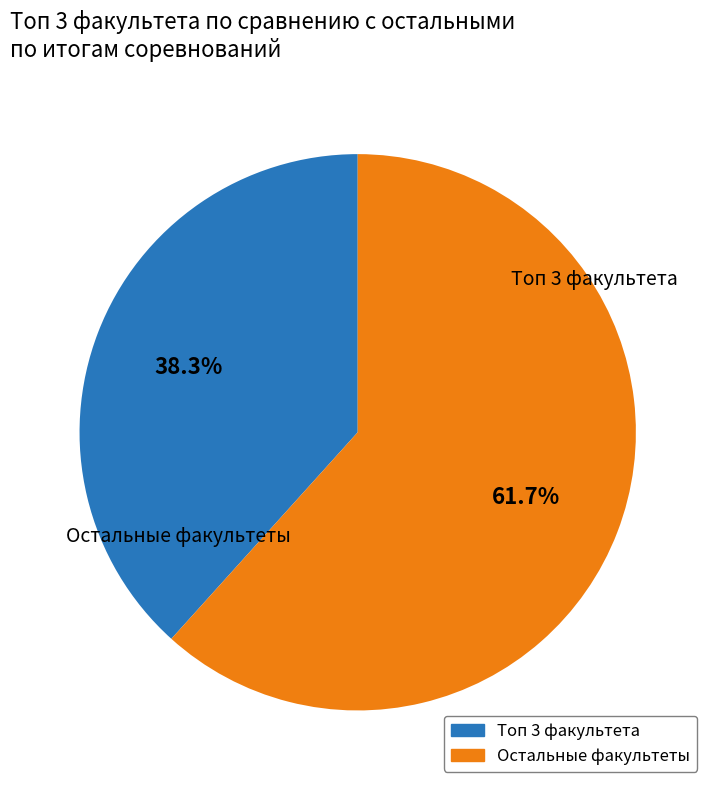

Does any single category account for the majority?

Yes